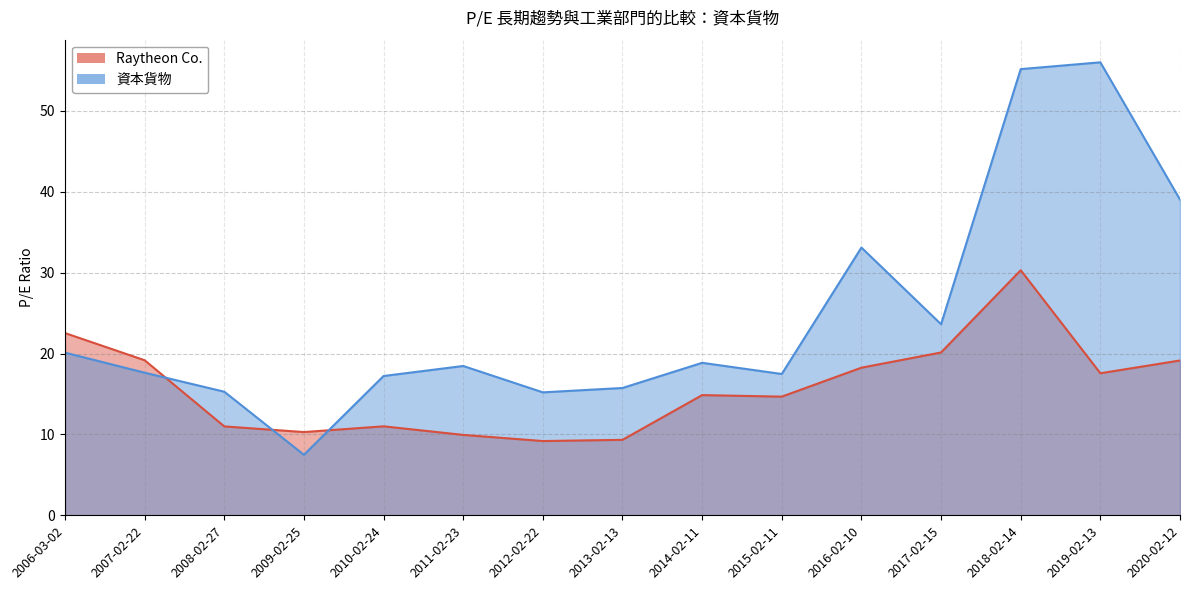

Which series has the largest range (max minus min)?

資本貨物